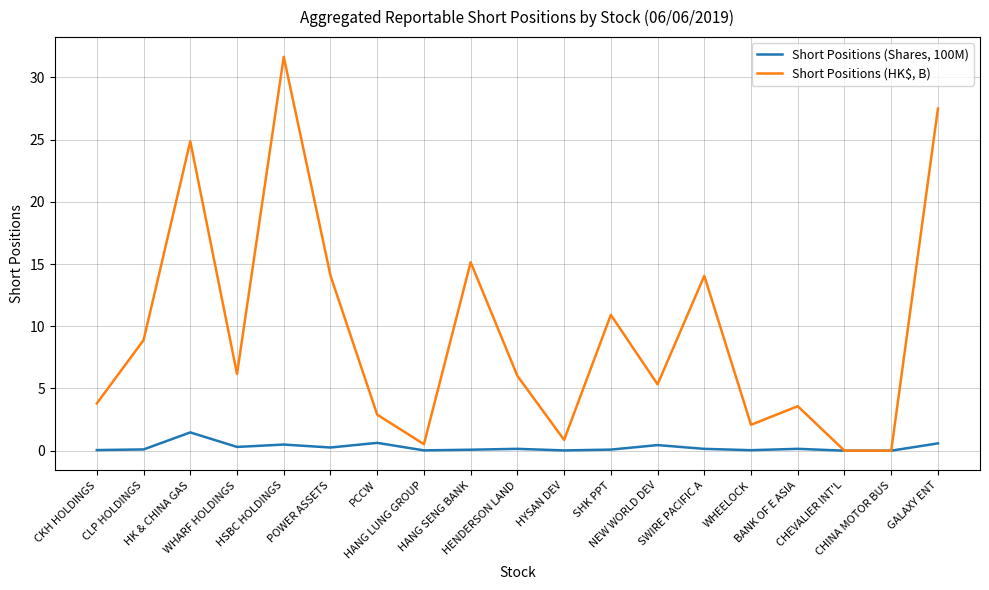

True or false: Short Positions (Shares, 100M) has more than 2 points higher than both neighbors.

True